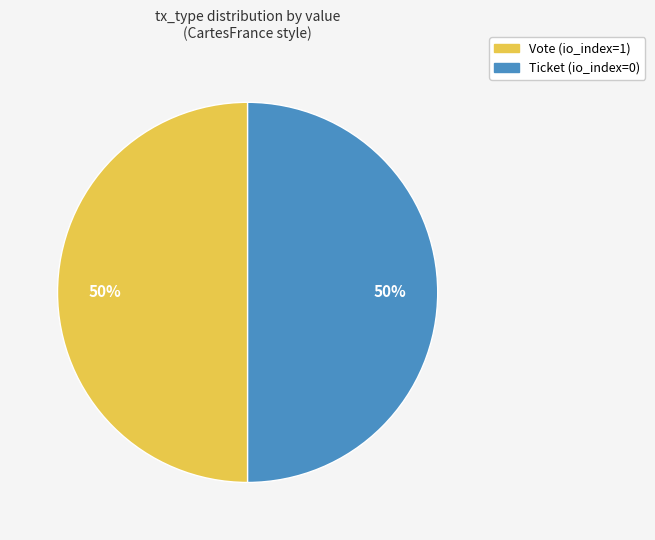

What percentage is the Vote slice, to the nearest percent?

50%